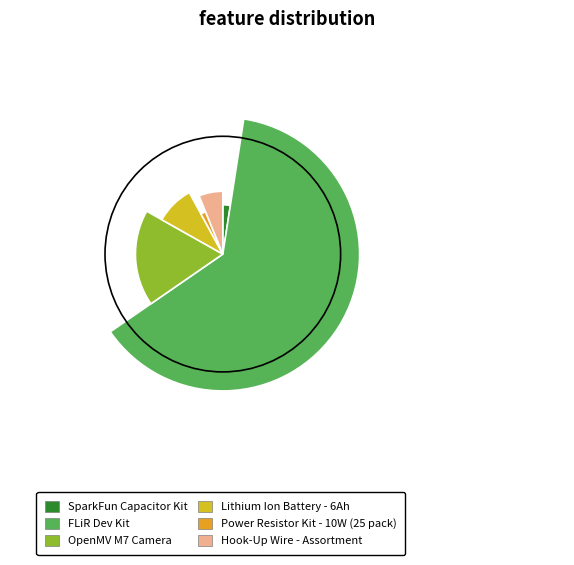

What is the majority slice?

FLiR Dev Kit